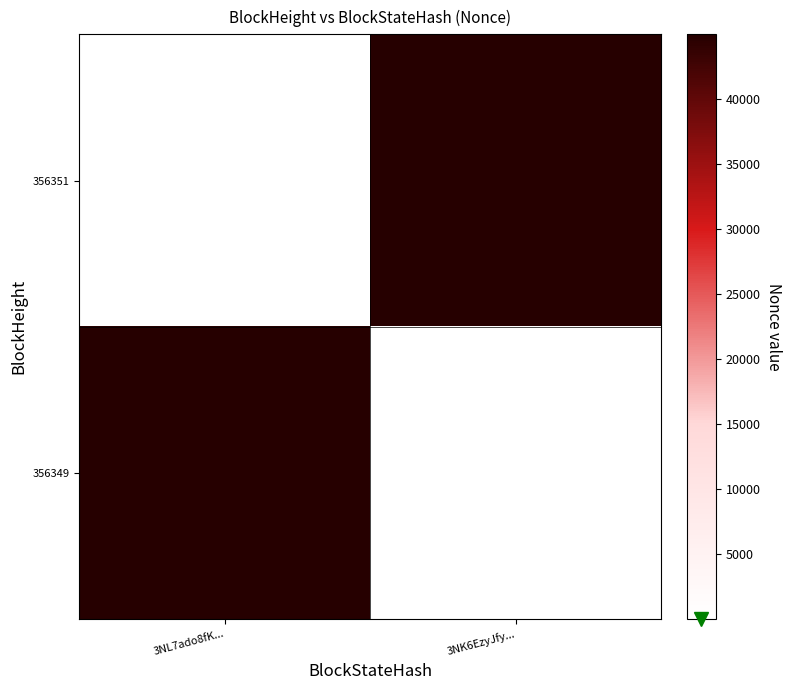

What is the total value across all series at 3NK6EzyJfy...?

44985